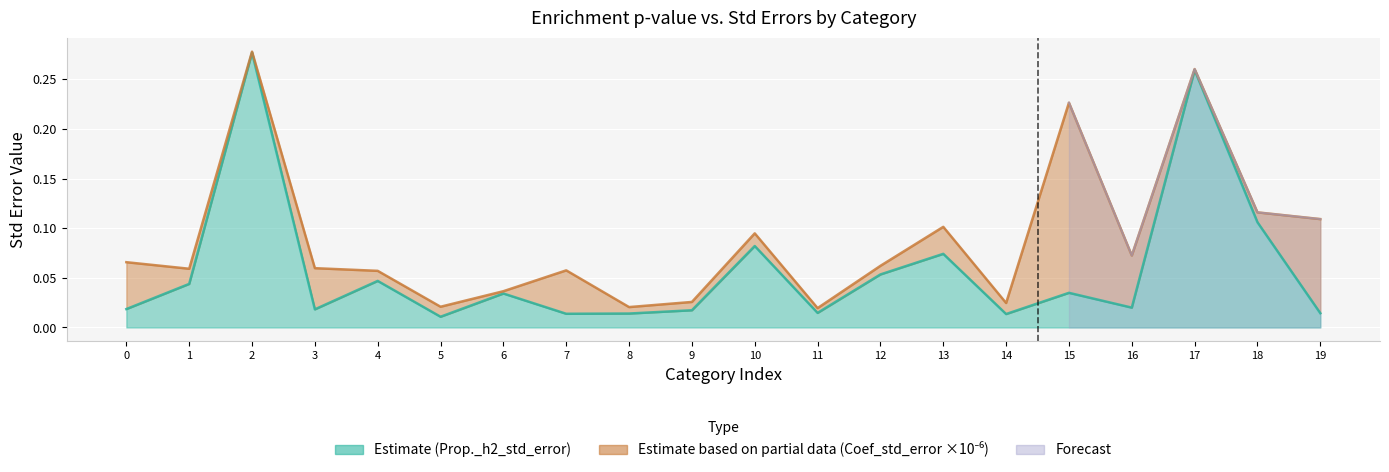

Reading left to right, list all the values displayed in this chart.

0.0	0.0	0.3	0.0	0.0	0.0	0.0	0.0	0.0	0.0	0.1	0.0	0.1	0.1	0.0	0.0	0.0	0.3	0.1	0.0